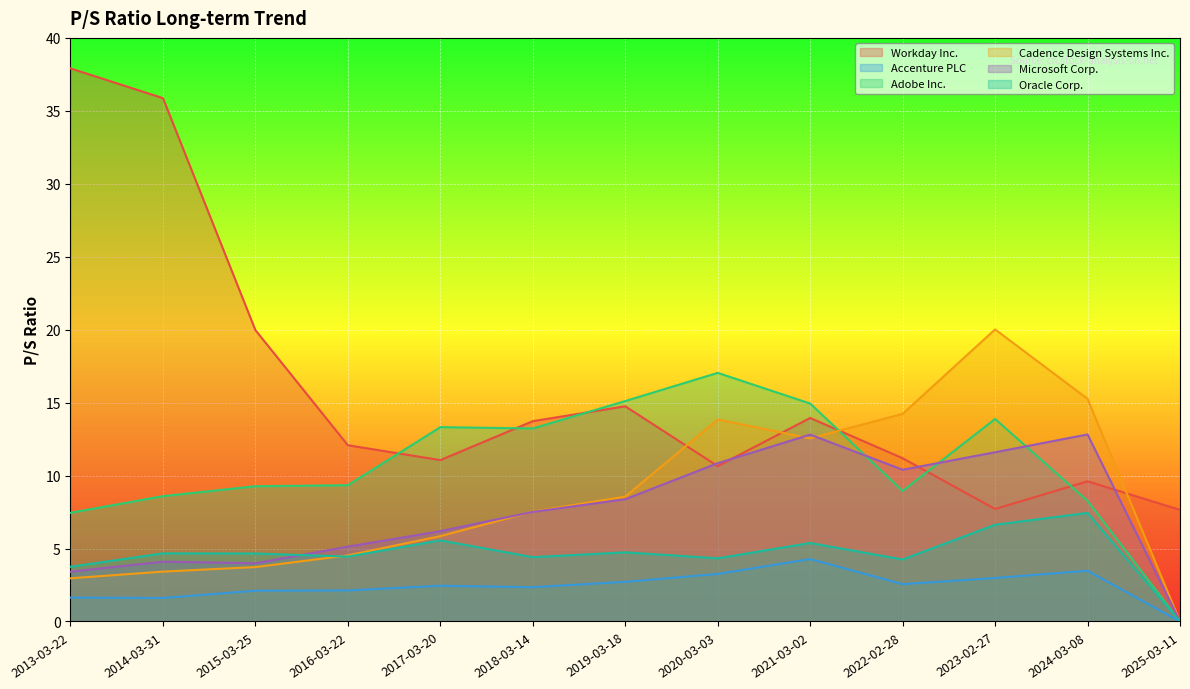

Which series has the largest total across all categories?

Workday Inc.